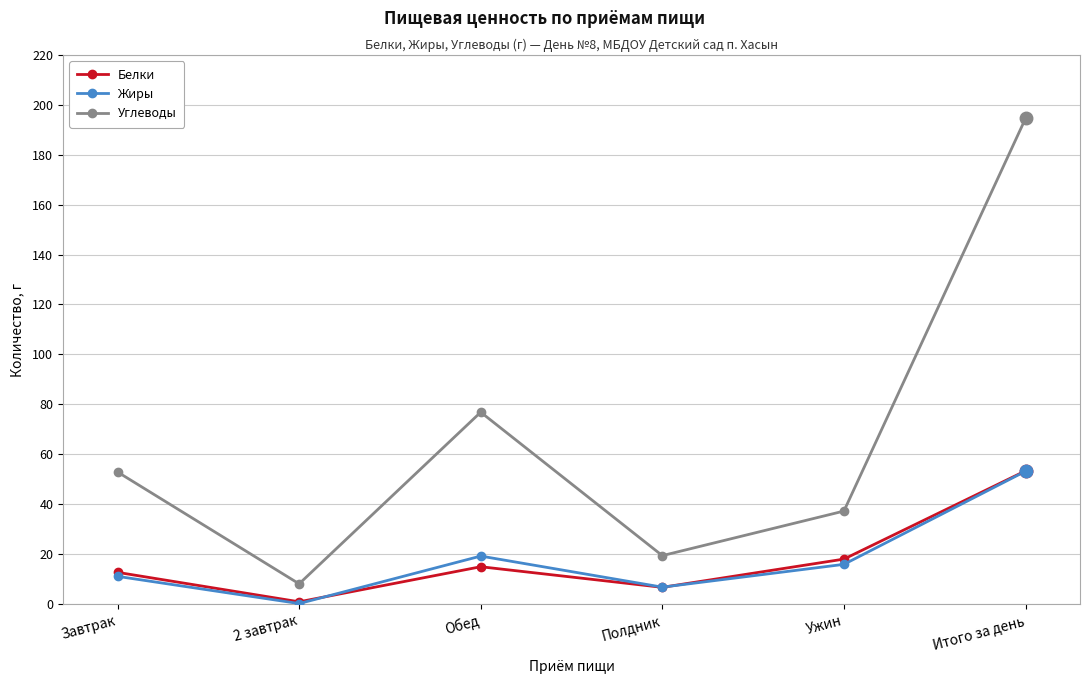

At which category does Углеводы reach its first local valley?

2 завтрак